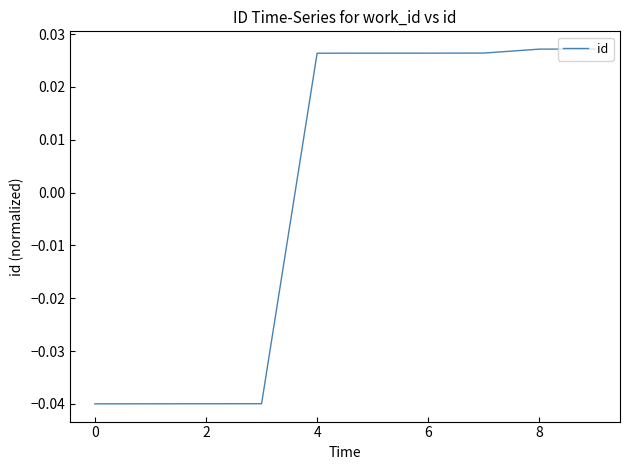

How many values are below zero?

4